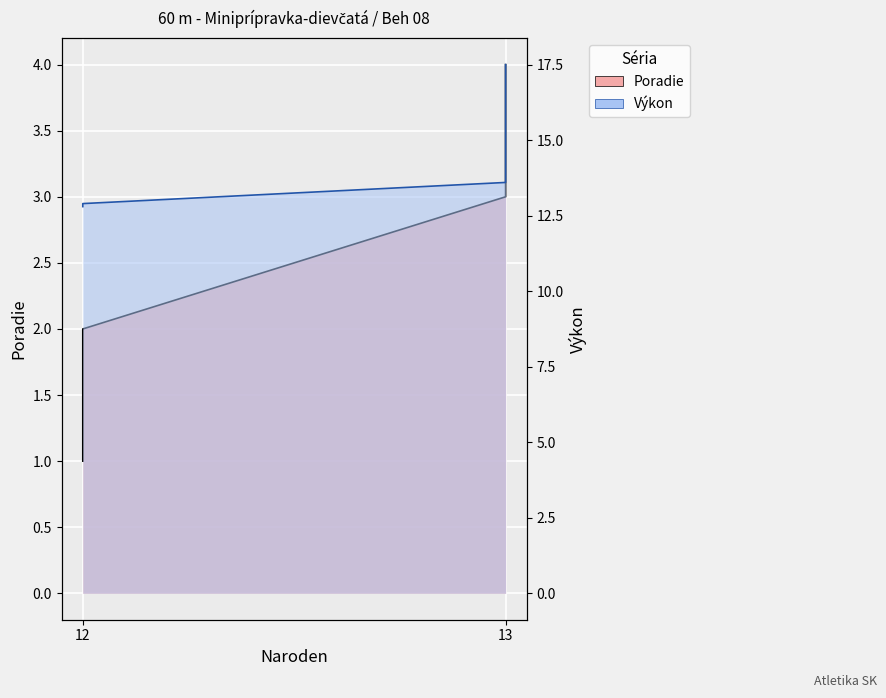

What is the average value of the Poradie series?

2.5